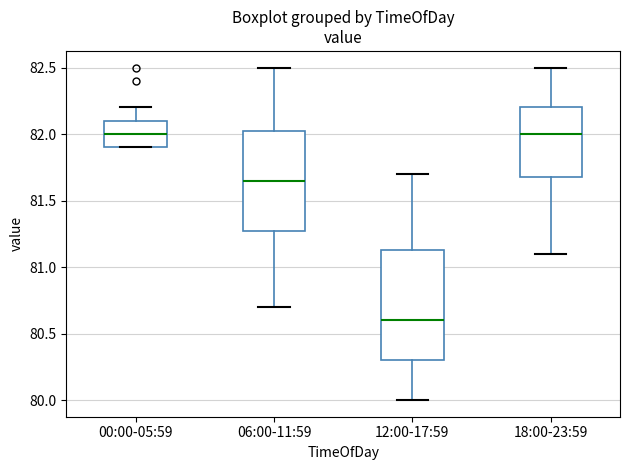

Reading left to right, transcribe this box plot: for each box, give where its median line is, the range the box spans, and where its two whiskers end, as read against the y-axis. The values are not printed on the chart, so give them approximately, as read against the axis.

00:00-05:59: median 82.00, box 81.90 to 82.10, whiskers 81.90 to 82.20
06:00-11:59: median 81.65, box 81.30 to 82.05, whiskers 80.70 to 82.50
12:00-17:59: median 80.60, box 80.30 to 81.15, whiskers 80.00 to 81.70
18:00-23:59: median 82.00, box 81.70 to 82.20, whiskers 81.10 to 82.50